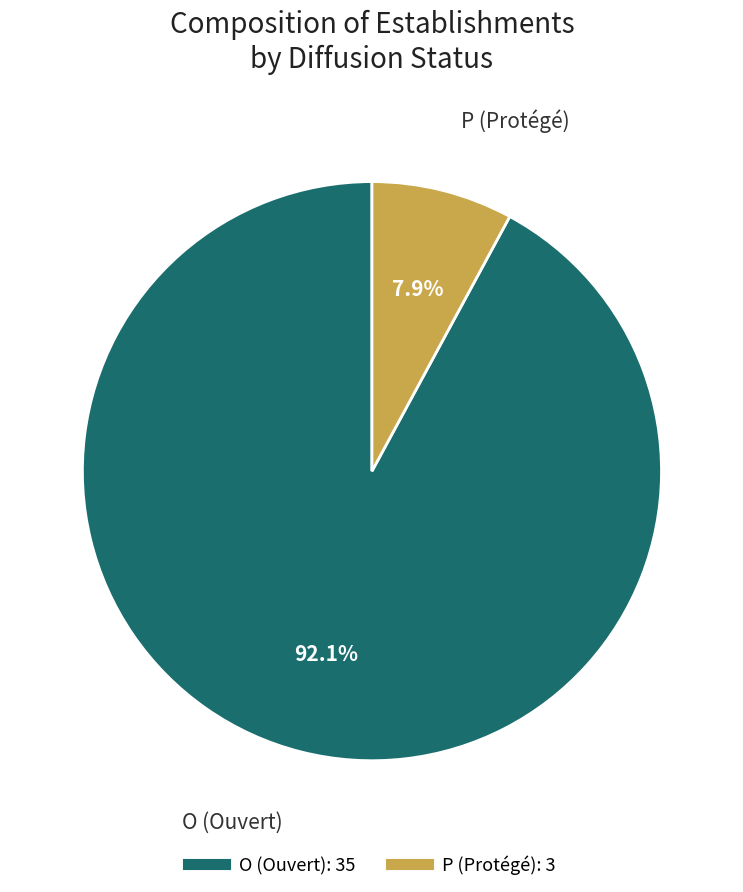

How many segments does this pie chart have?

2